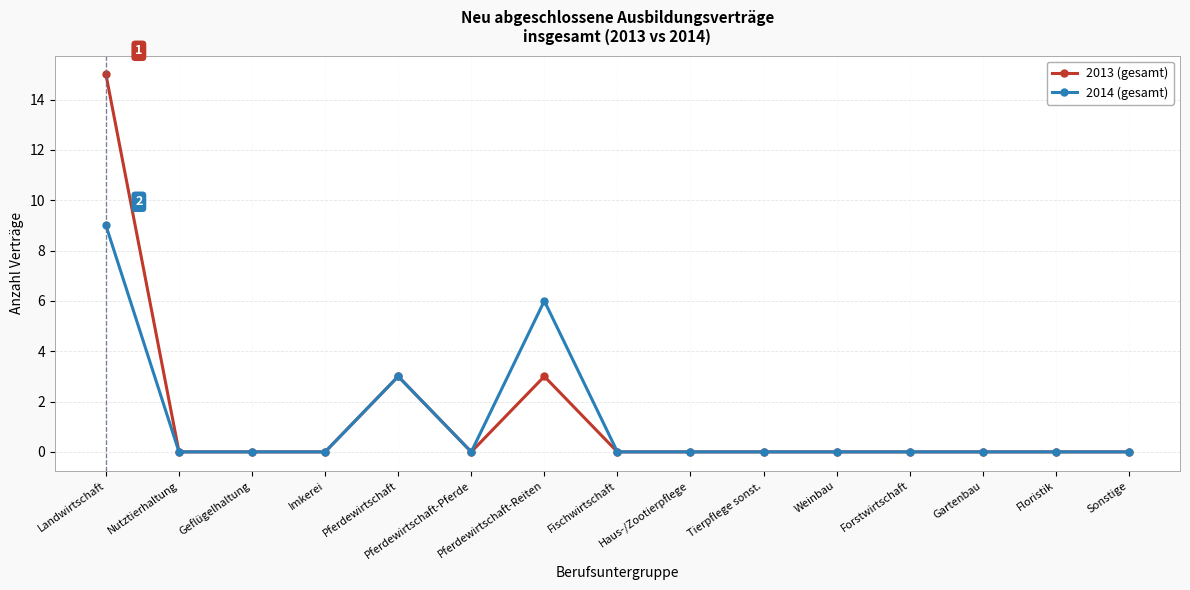

List the series in order of their peak value, lowest first.

2014 (gesamt), 2013 (gesamt)